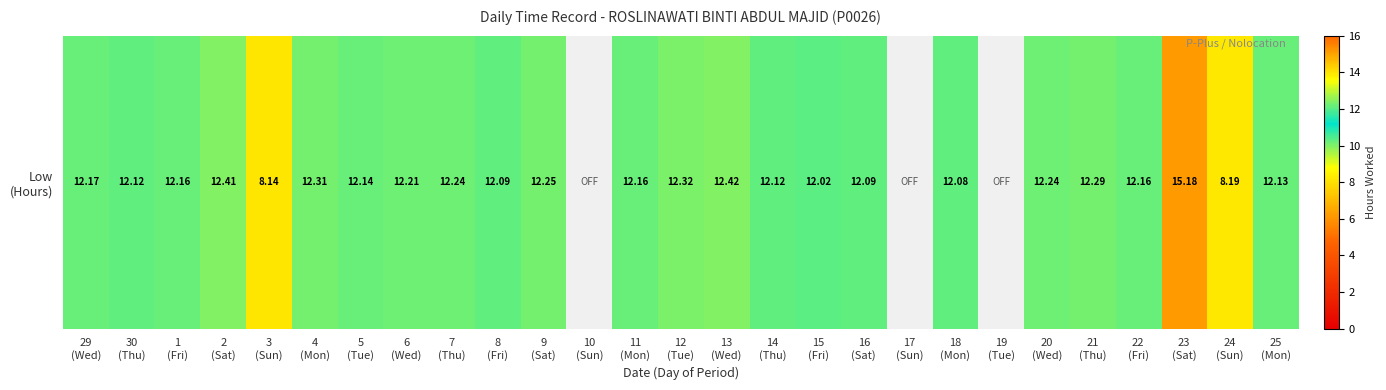

Read the value at 14
(Thu).

12.1